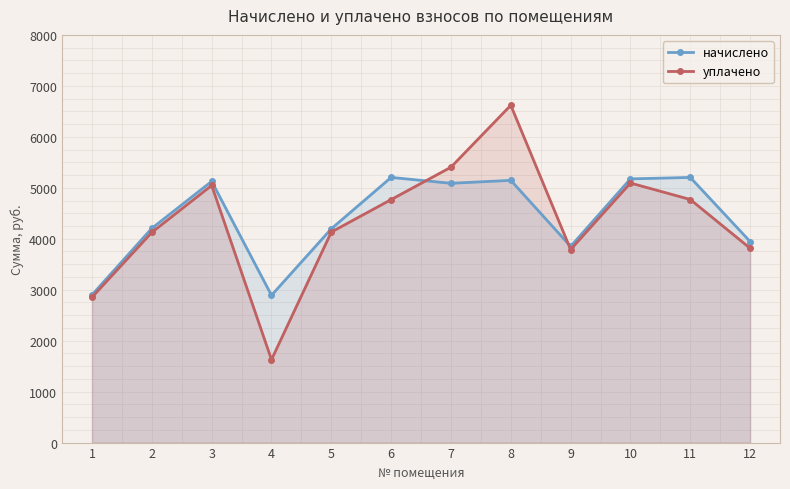

How many lines are shown in the chart?

2